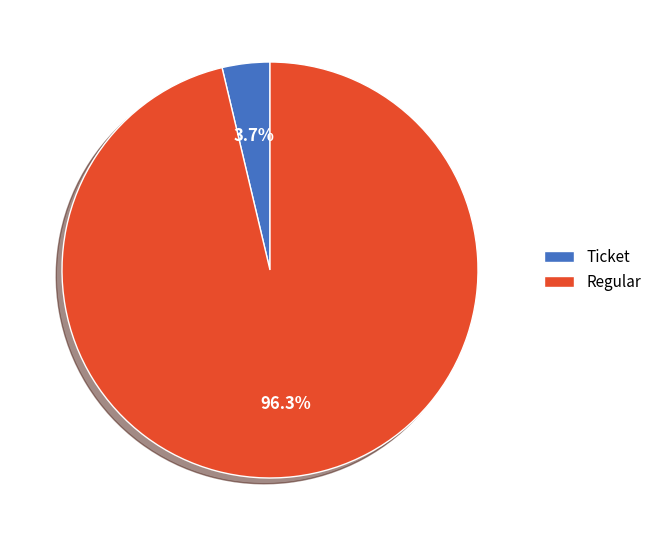

Rank the categories by value from highest to lowest.

Regular, Ticket